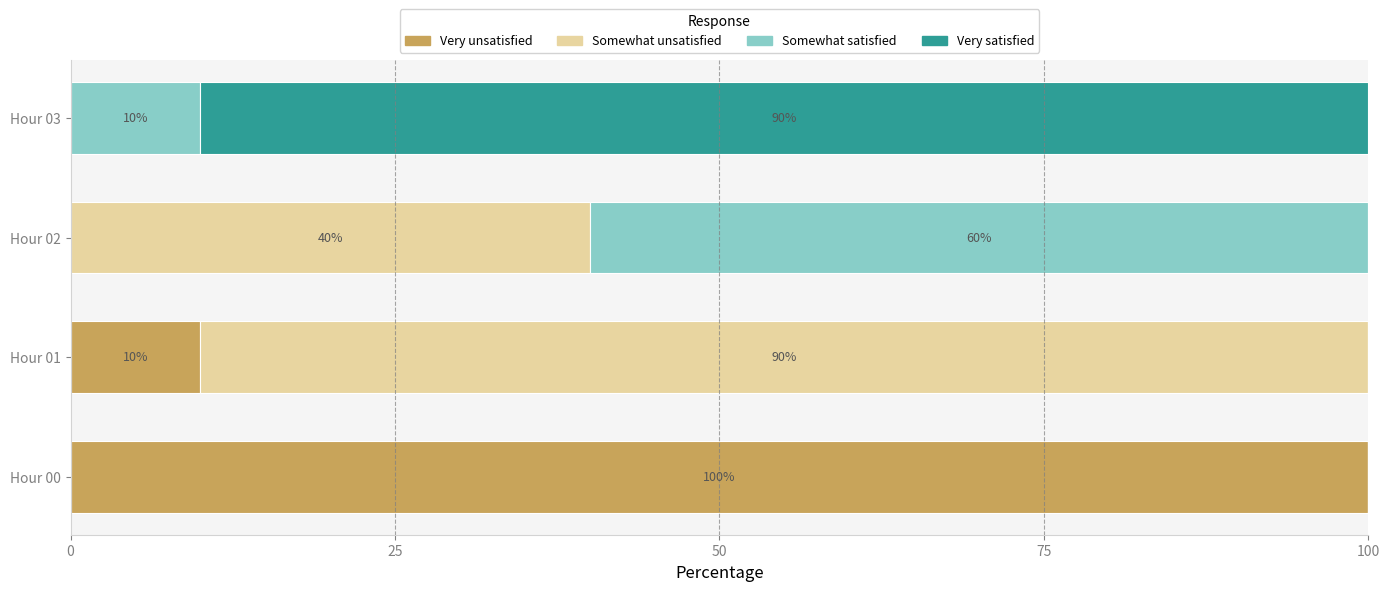

Count the number of data series in this chart.

4